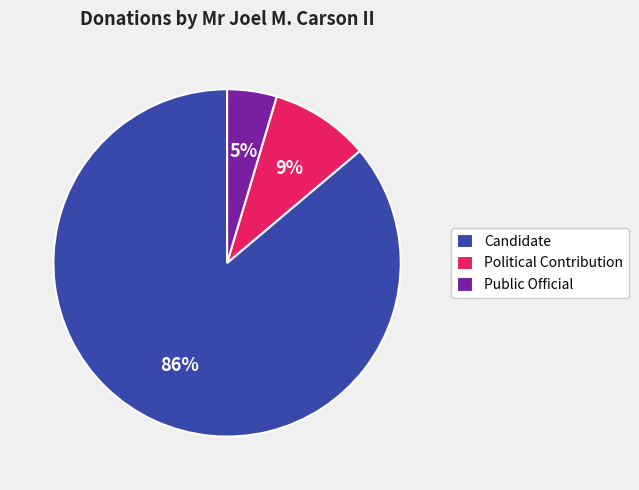

Is there any slice that represents more than half of the pie?

Yes